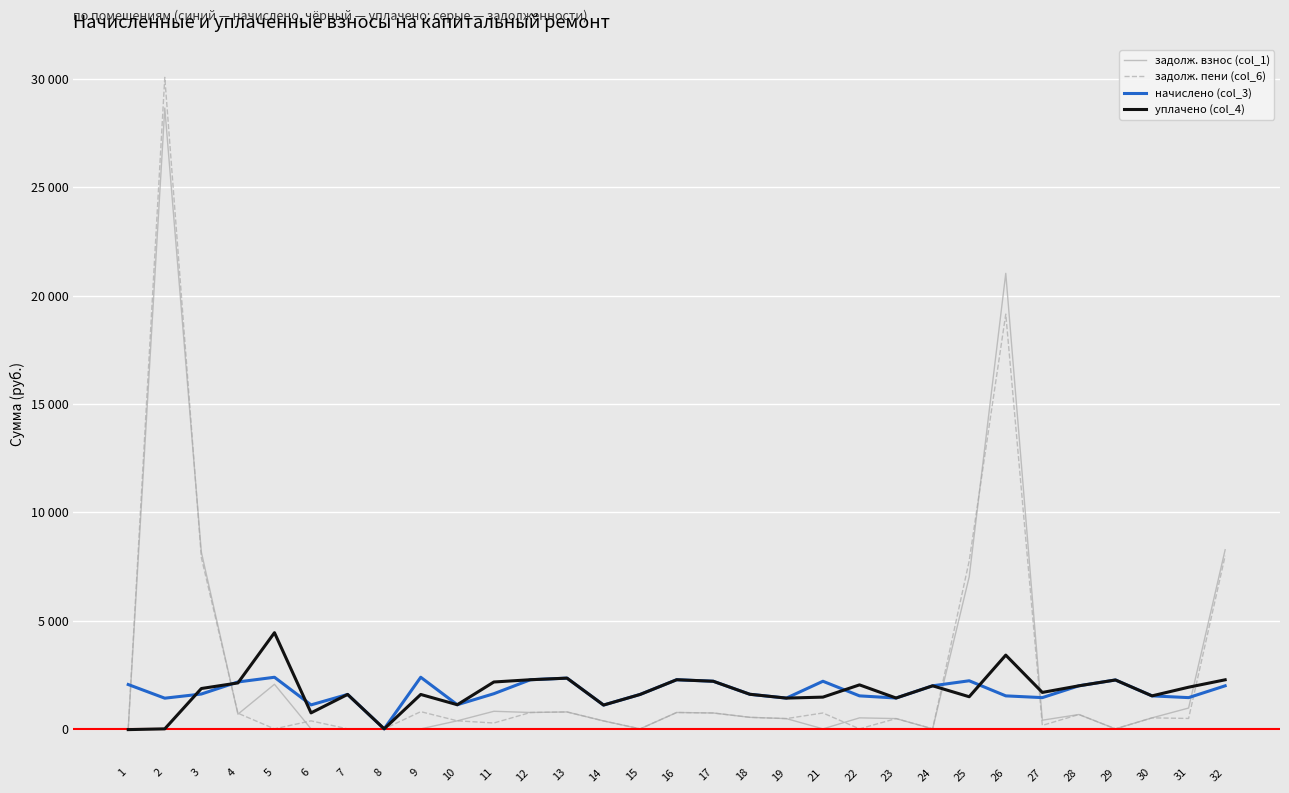

How many interior local valleys does the задолж. взнос (col_1) series have?

7